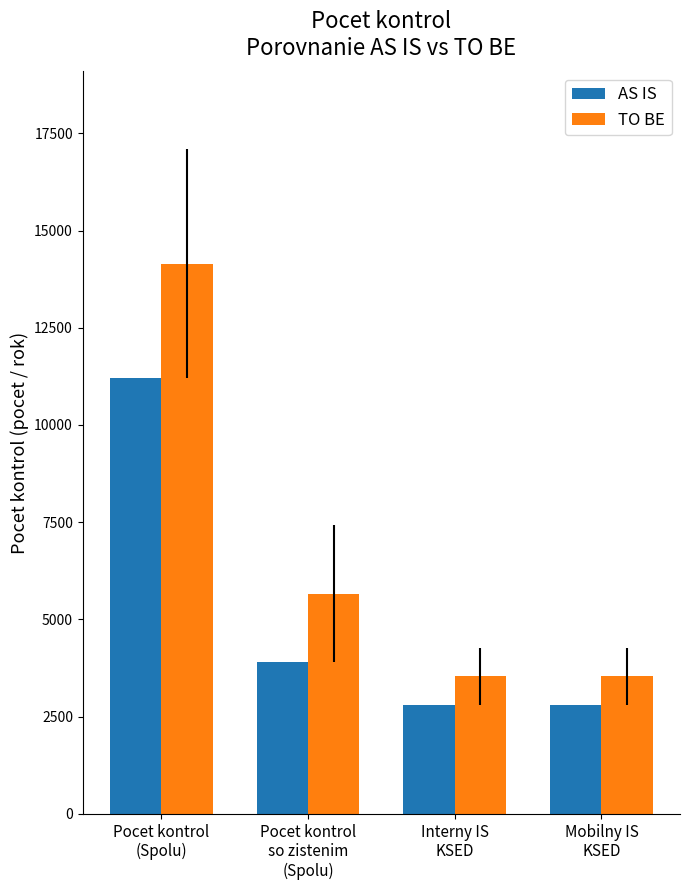

How many values in the AS IS series are below 3896?

2